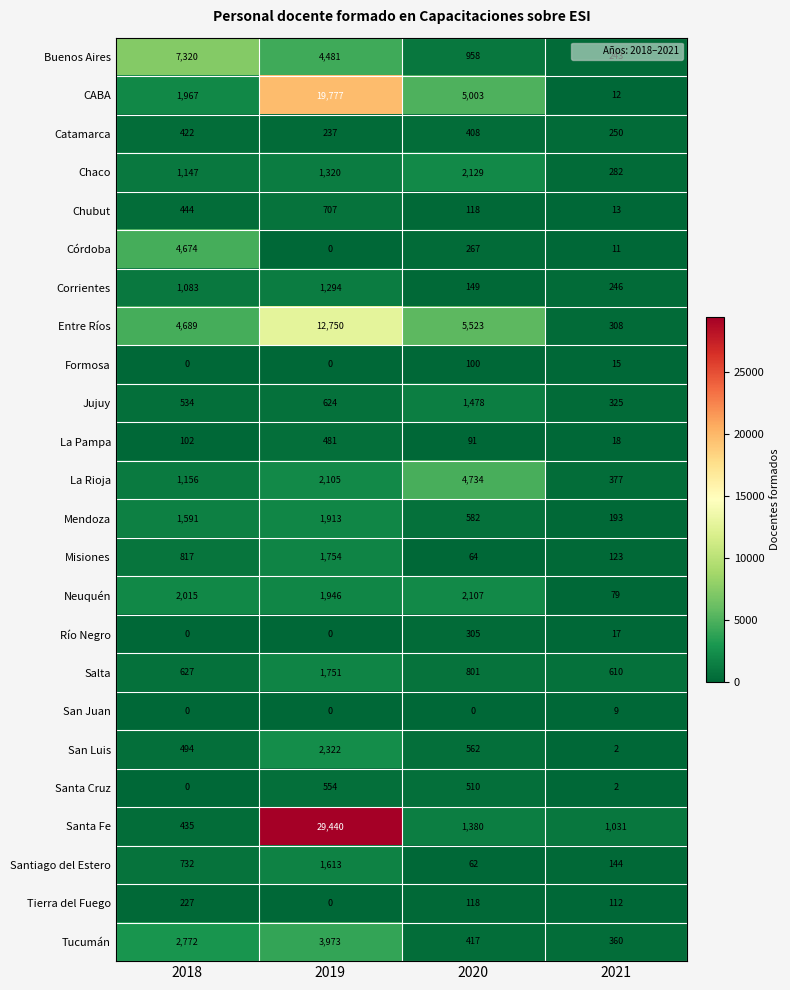

Which series has the largest total across all categories?

Santa Fe